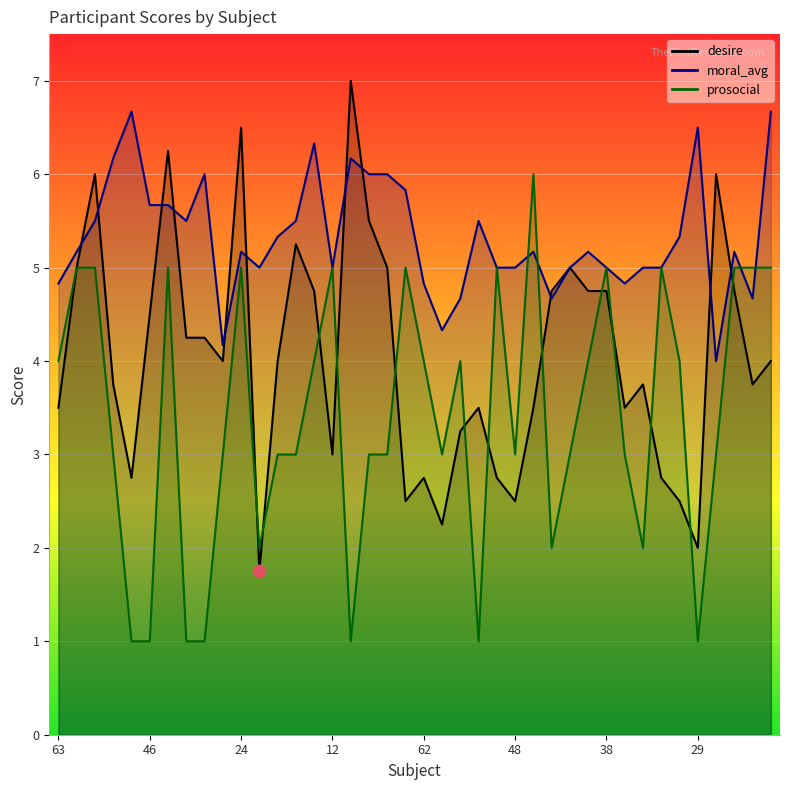

Which series has the widest spread of values?

desire